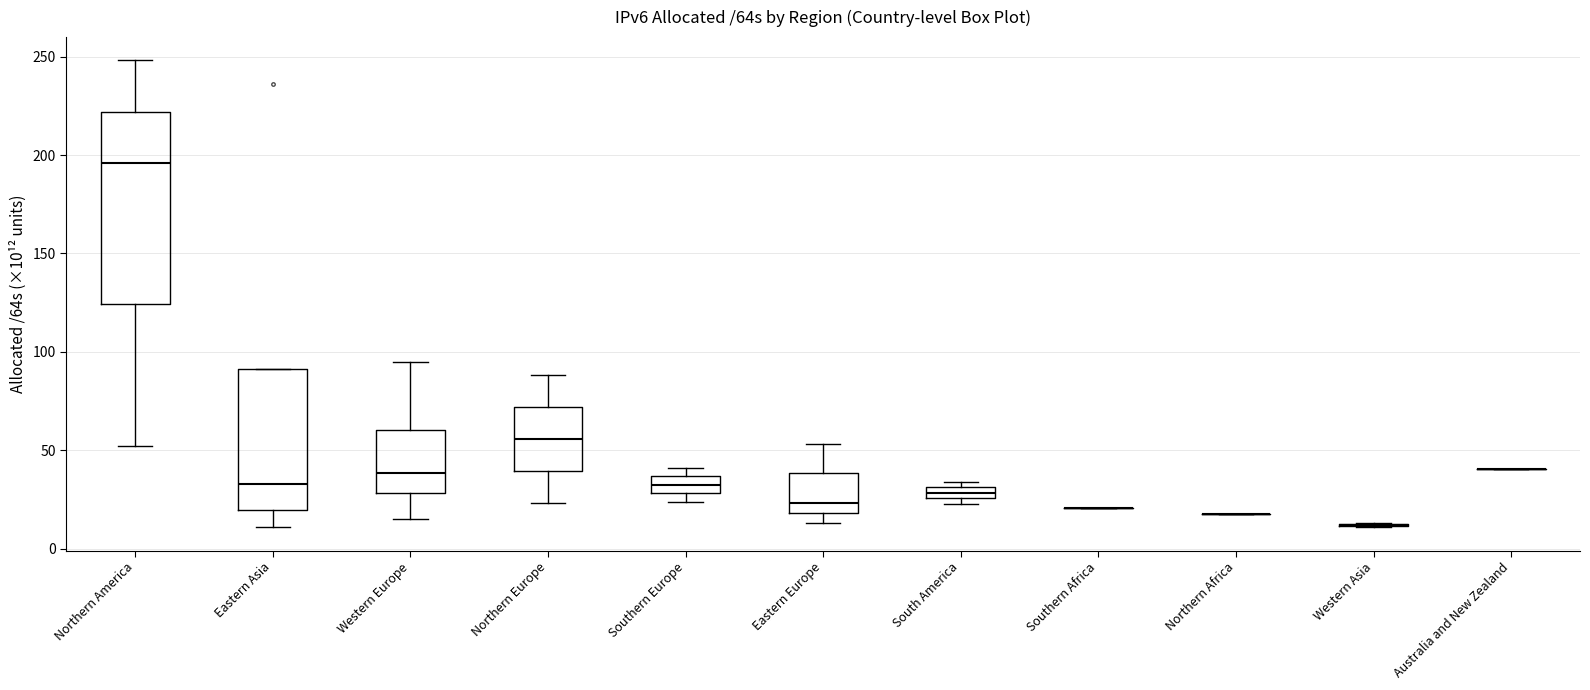

Where is the upper edge of the box for South America on the y-axis? The values are not printed on the chart, so give them approximately, as read against the axis.

30